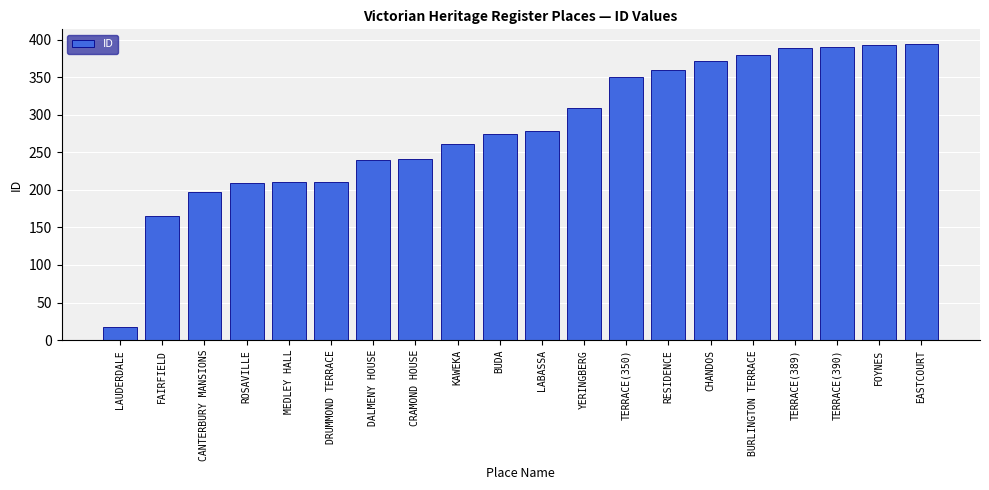

What value does the data have at ROSAVILLE?

209